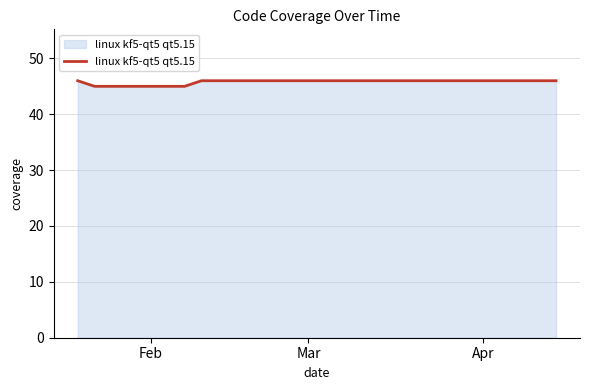

What is the maximum value shown in the chart?

46